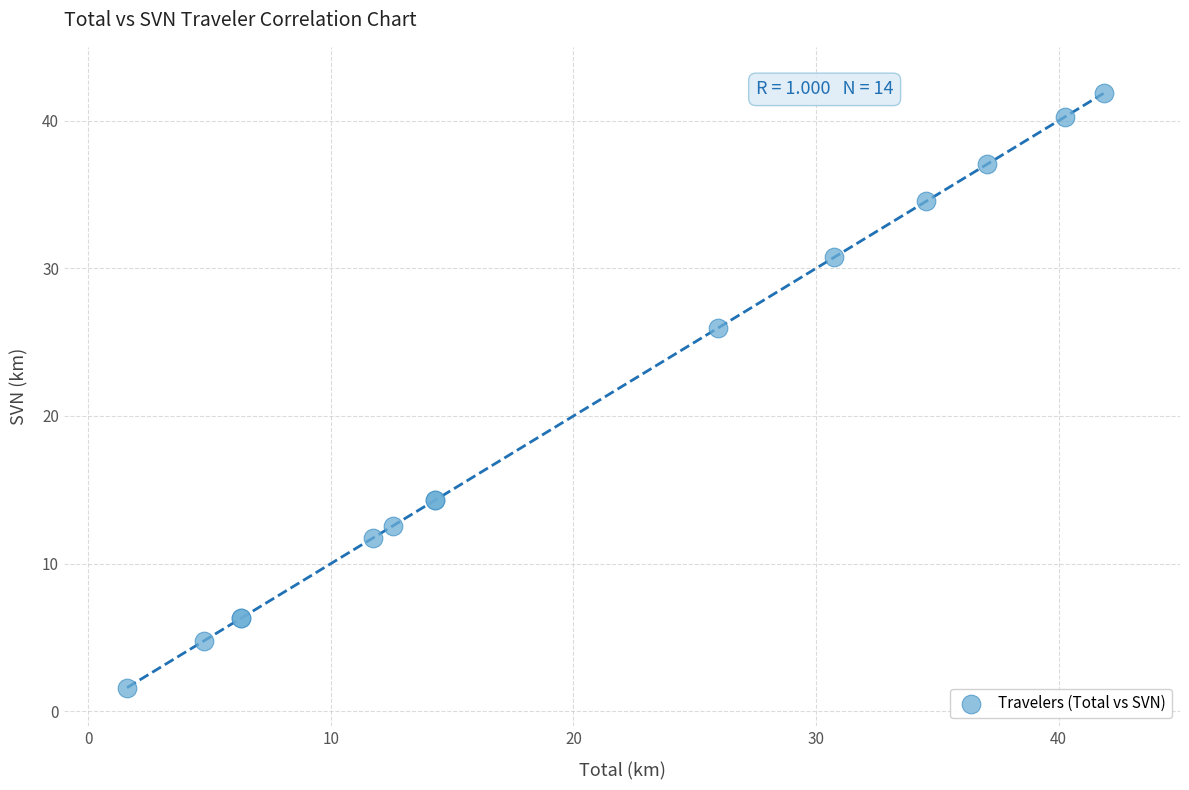

What Y value in the scatter plot is closest to 21?

26.0